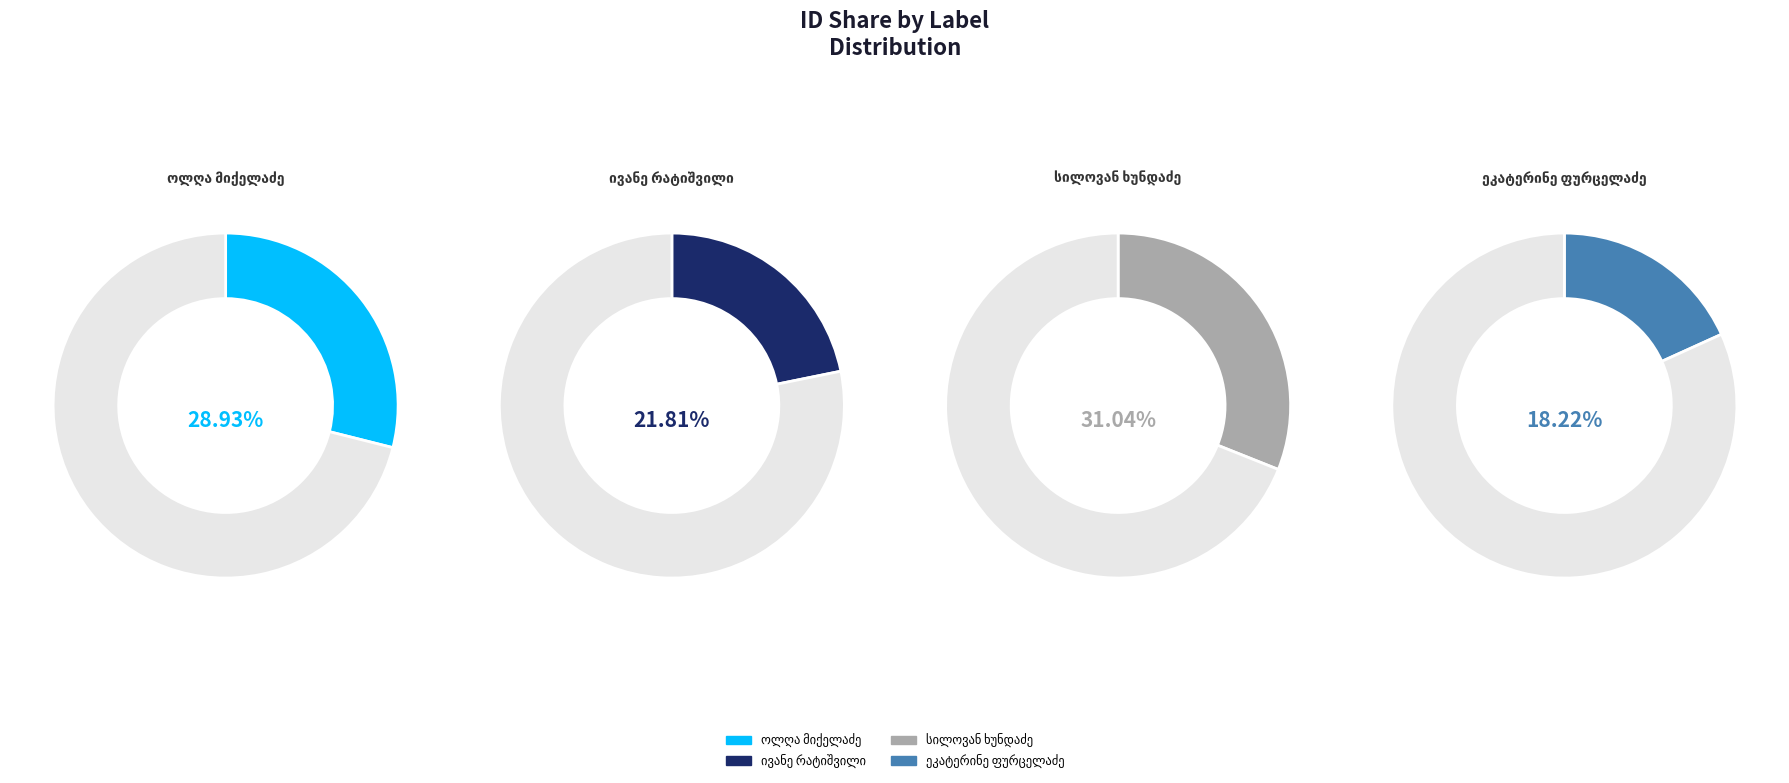

Is it true that ოლღა იოსების ასული მიქელაძე is 18% of the pie?

False